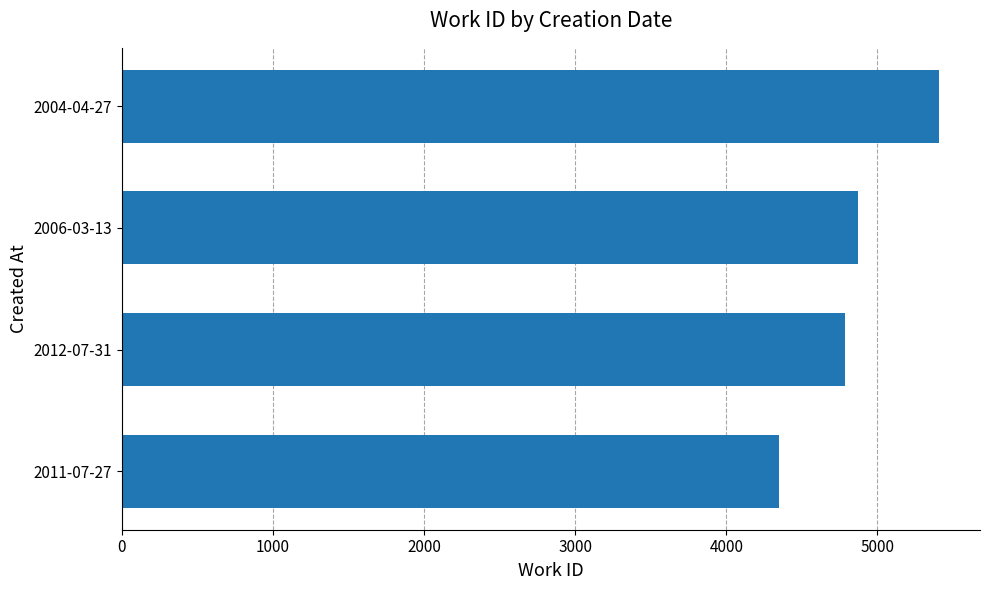

Rank the categories by value from highest to lowest.

2004-04-27, 2006-03-13, 2012-07-31, 2011-07-27